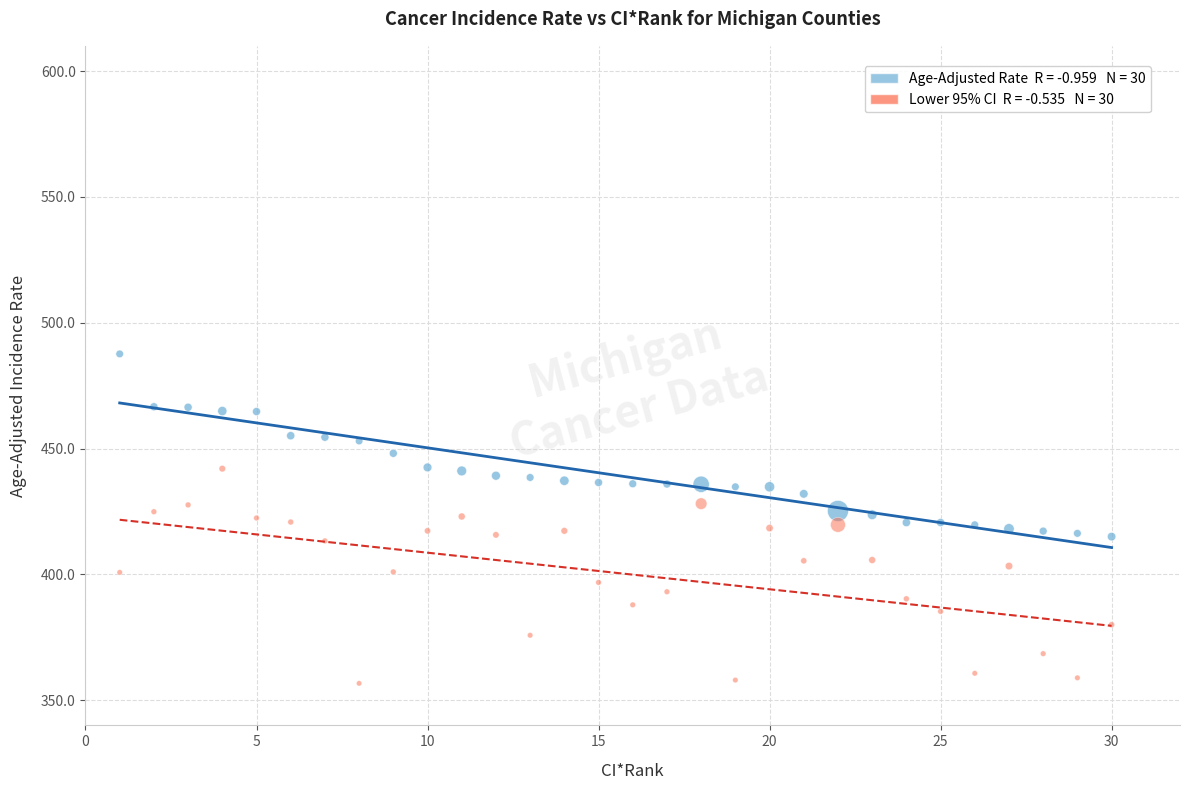

Across all data points, what is the range of X values (max minus min)?

29.0